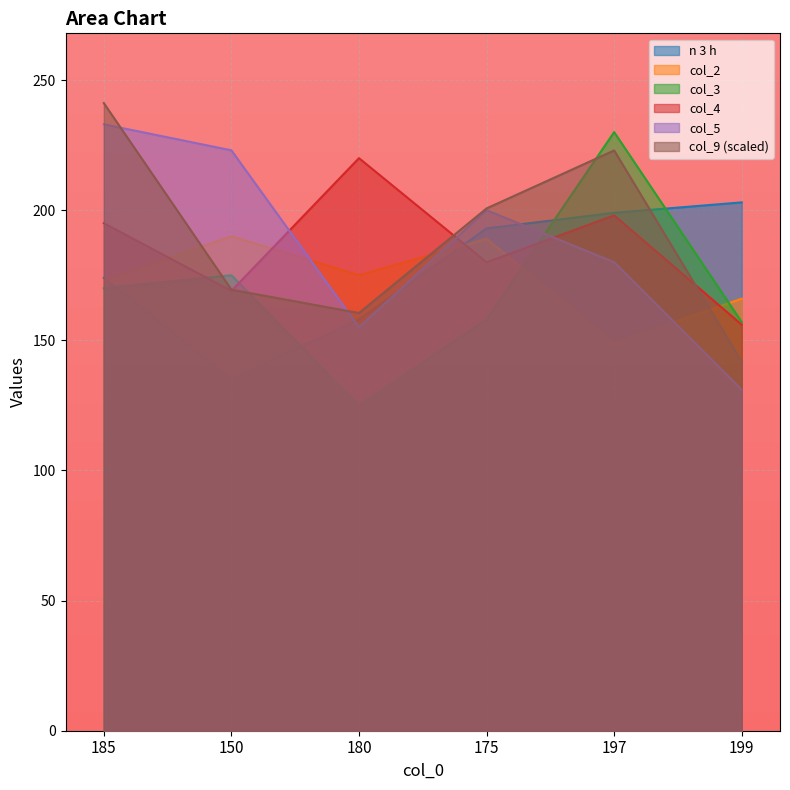

What is the spread (max minus min) of values at 185?

71.2